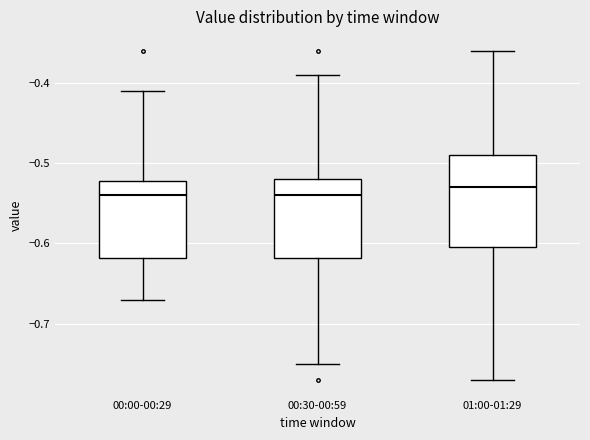

Where is the lower edge of the box for 00:00-00:29 on the y-axis? The values are not printed on the chart, so give them approximately, as read against the axis.

-0.62